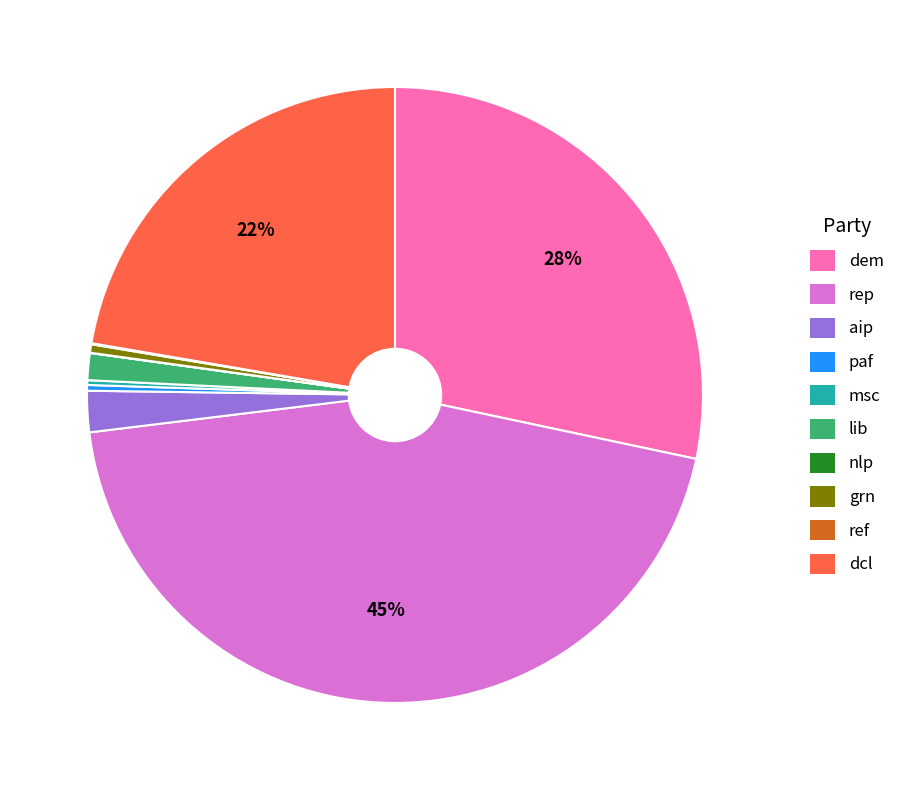

To the nearest percent, what is the difference between the grn and dcl slice percentages?

22%